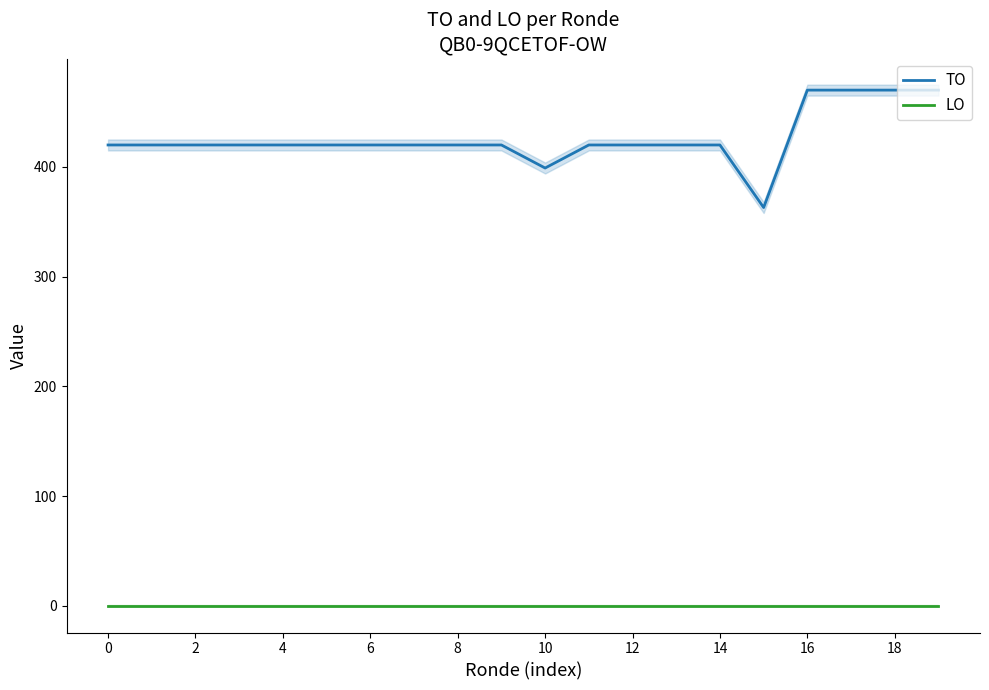

How many distinct data groups are displayed?

2